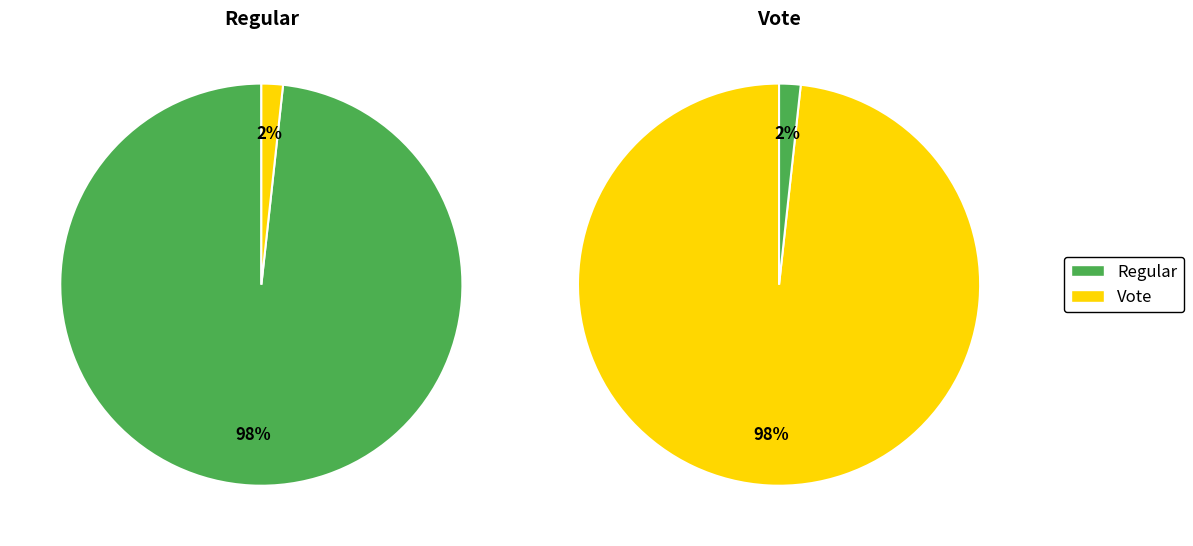

Rank the categories by value from lowest to highest.

Vote (io_index=2), Regular (io_index=114)